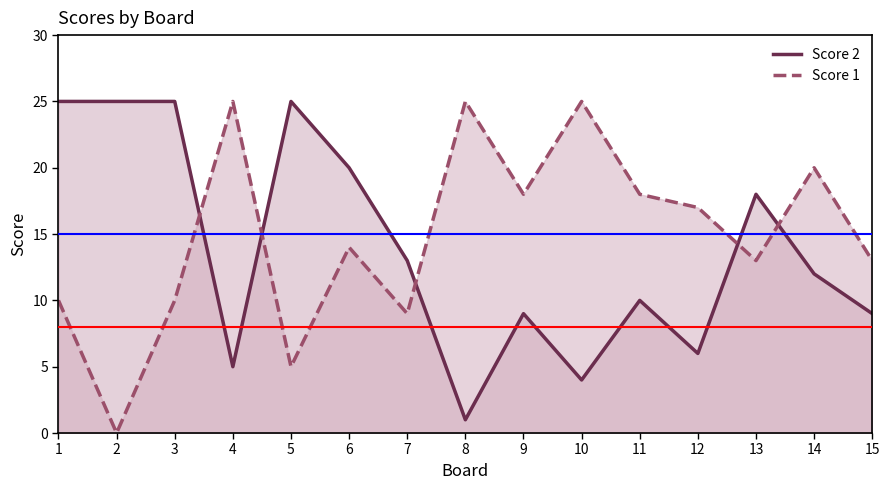

Reading right to left, list all the values displayed in this chart.

Score 2: 15=9	14=12	13=18	12=6	11=10	10=4	9=9	8=1	7=13	6=20	5=25	4=5	3=25	2=25	1=25
Score 1: 15=13	14=20	13=13	12=17	11=18	10=25	9=18	8=25	7=9	6=14	5=5	4=25	3=10	2=0	1=10